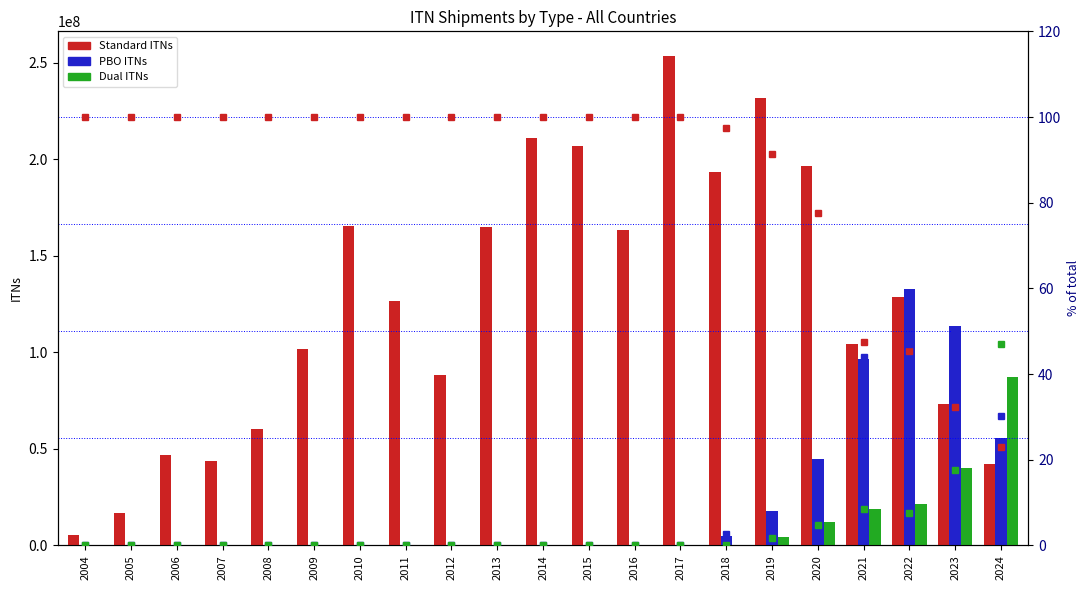

True or false: Dual % has a value of 0.0 at 2011.

True